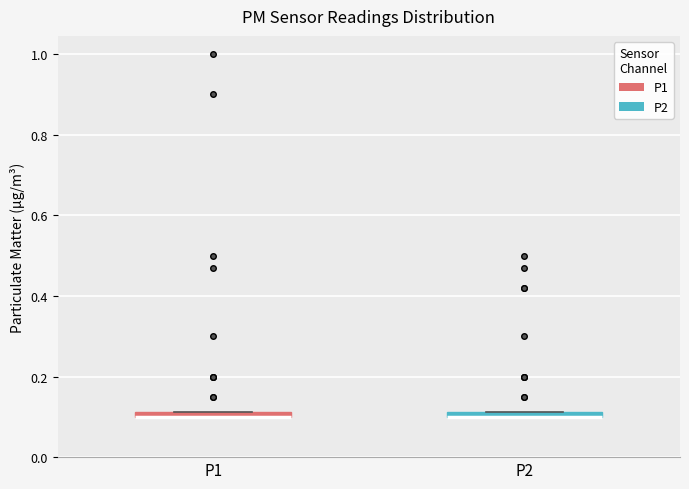

Where is the lower edge of the box for P1 on the y-axis? The values are not printed on the chart, so give them approximately, as read against the axis.

0.10